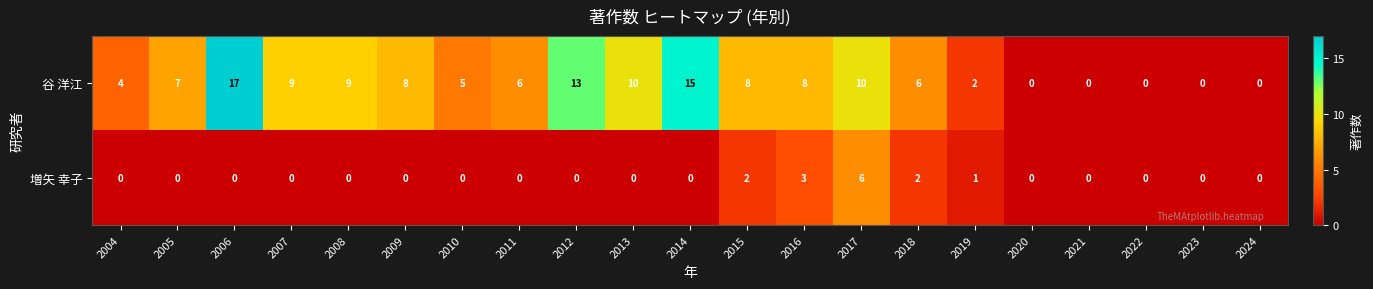

List the series in order of their overall mean, lowest first.

増矢 幸子, 谷 洋江